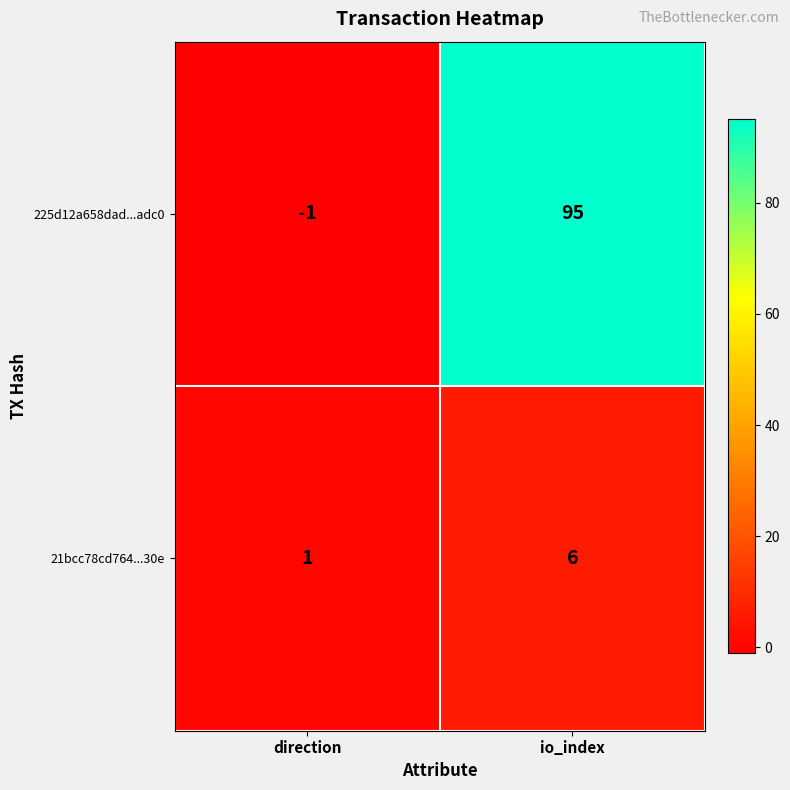

At which category does the chart reach its peak across all series?

io_index